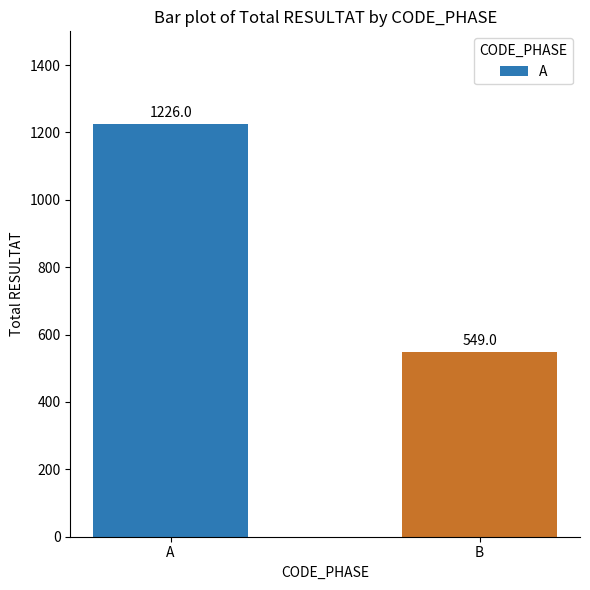

Rank the categories by value from lowest to highest.

B, A